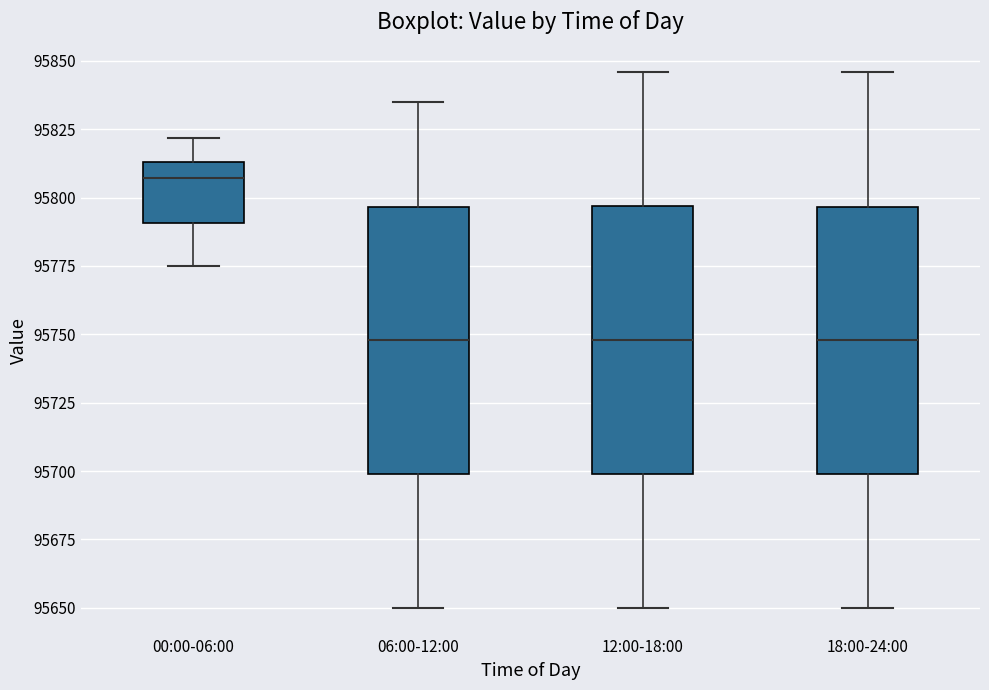

Where does the lower whisker of the box for 12:00-18:00 end on the y-axis? The values are not printed on the chart, so give them approximately, as read against the axis.

95650